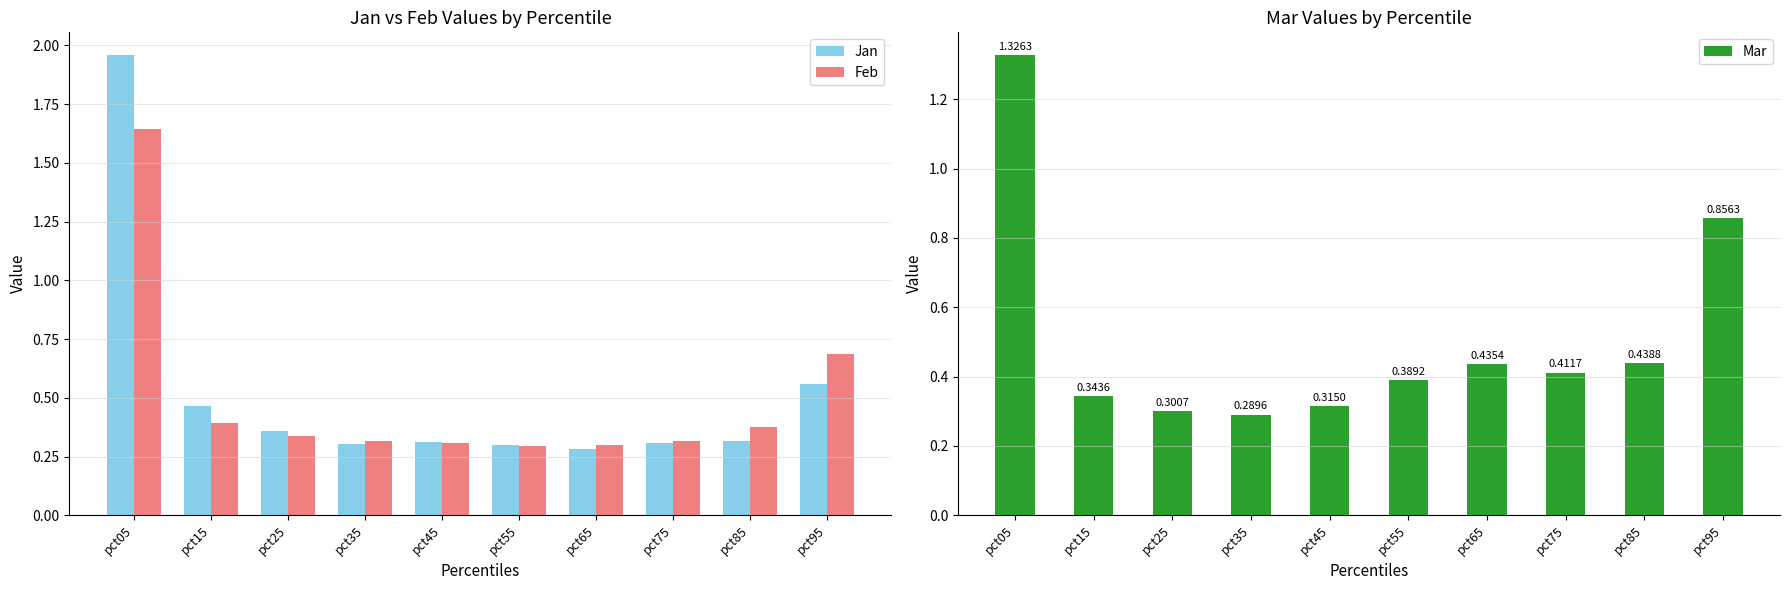

The value of Mar at pct65 is 0.4. True or false?

True